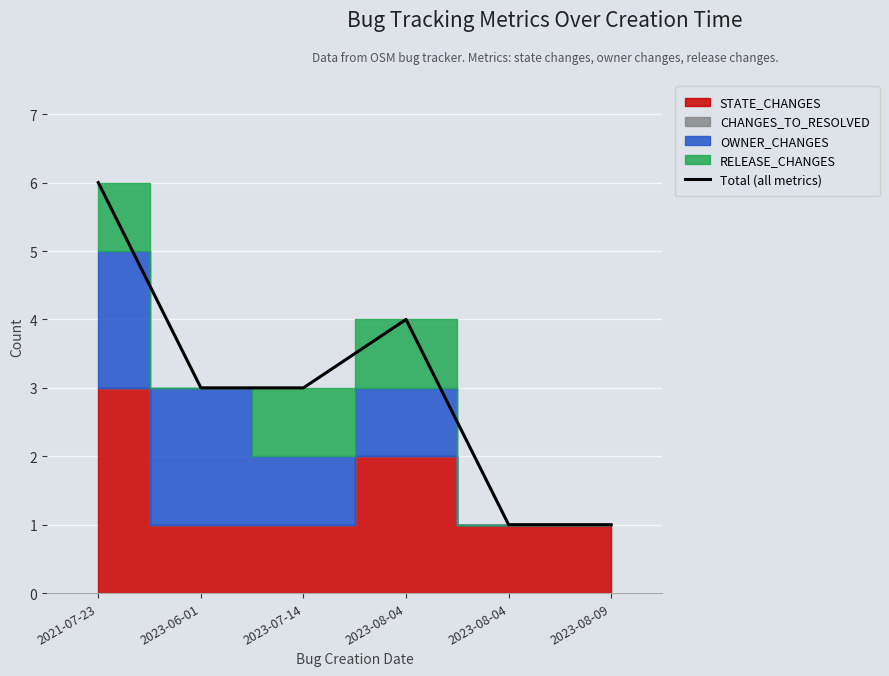

Rank the categories by value from lowest to highest.

2023-08-04, 2023-08-09, 2023-06-01, 2023-07-14, 2023-08-04, 2021-07-23